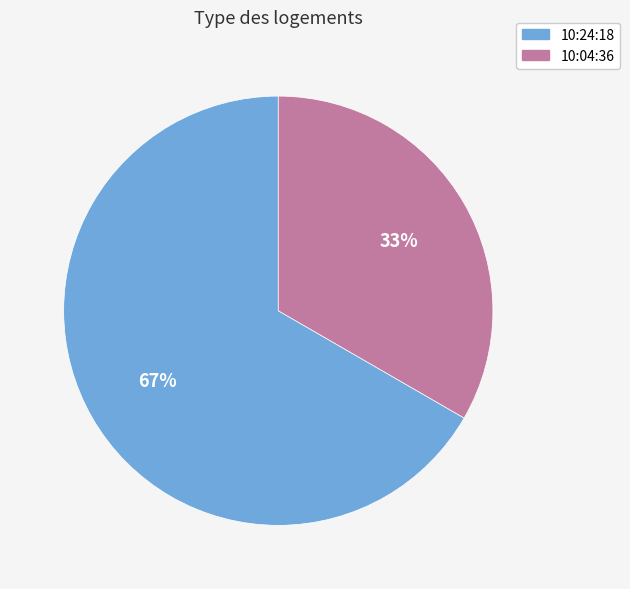

Which category accounts for the majority?

10:24:18